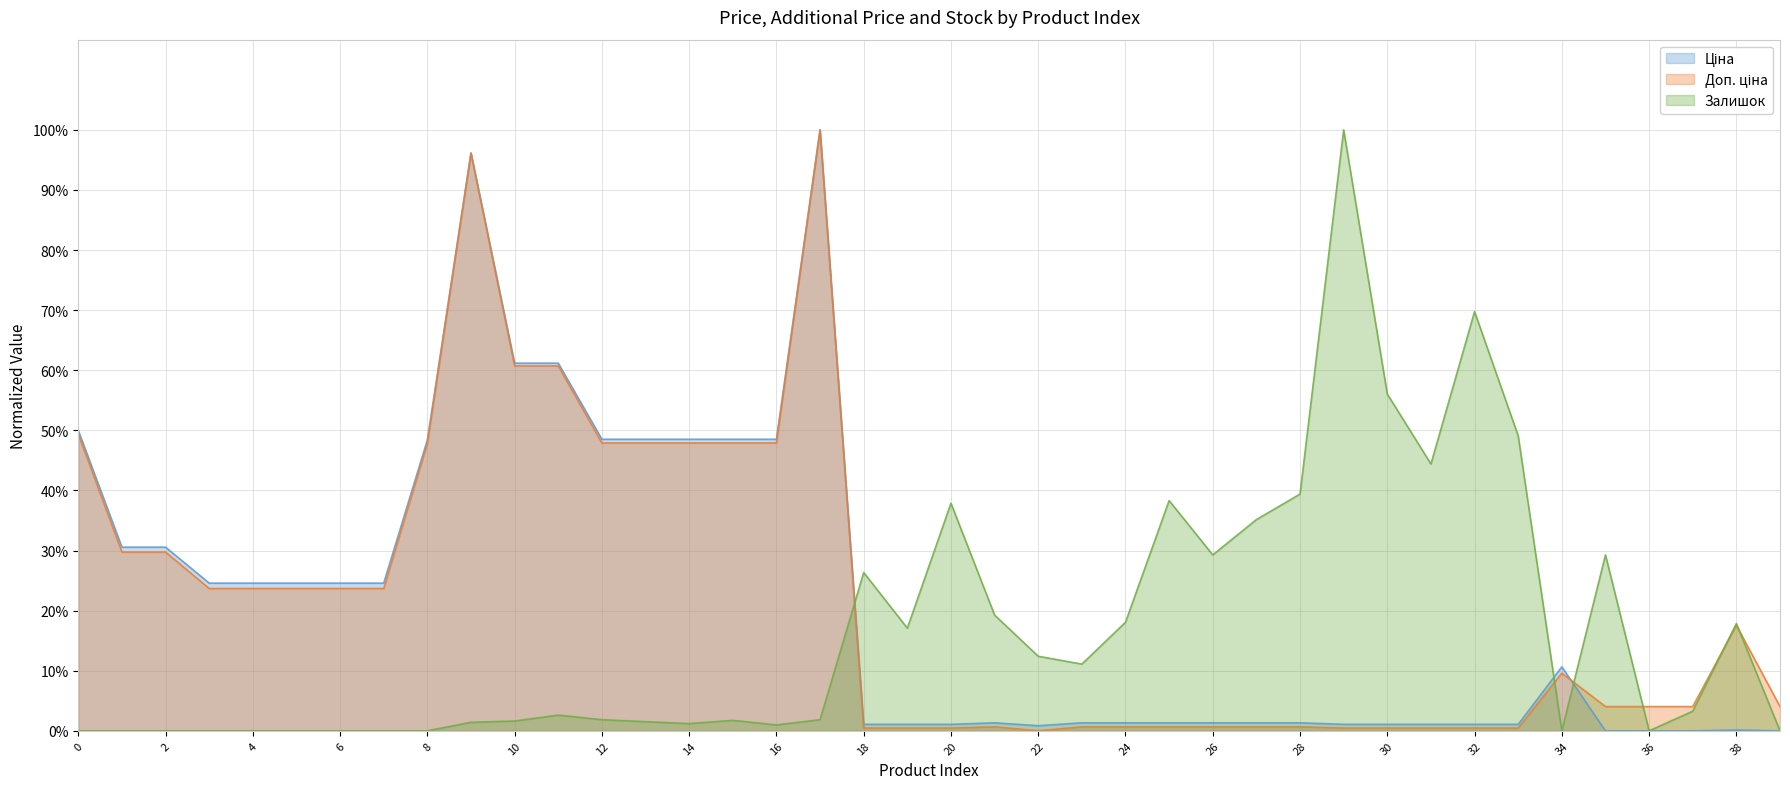

Does the chart have visible grid lines?

Yes